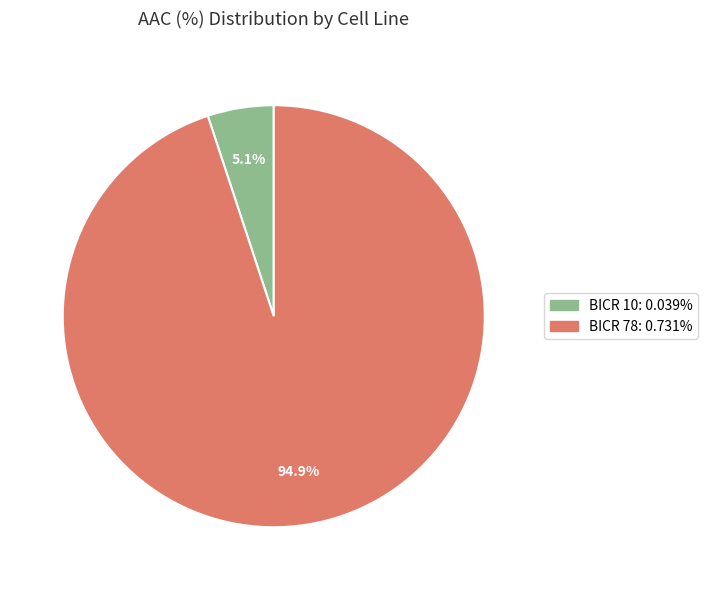

How many slices are in this pie chart?

2